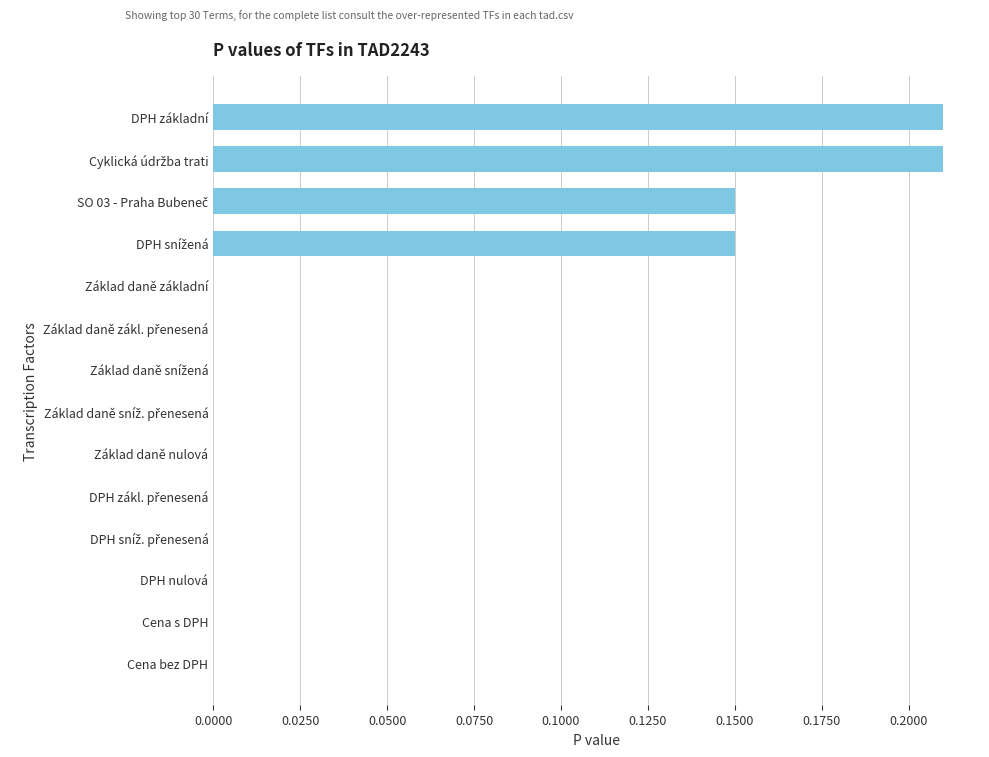

The chart shows a value of 0.0 at Cena s DPH. True or false?

True